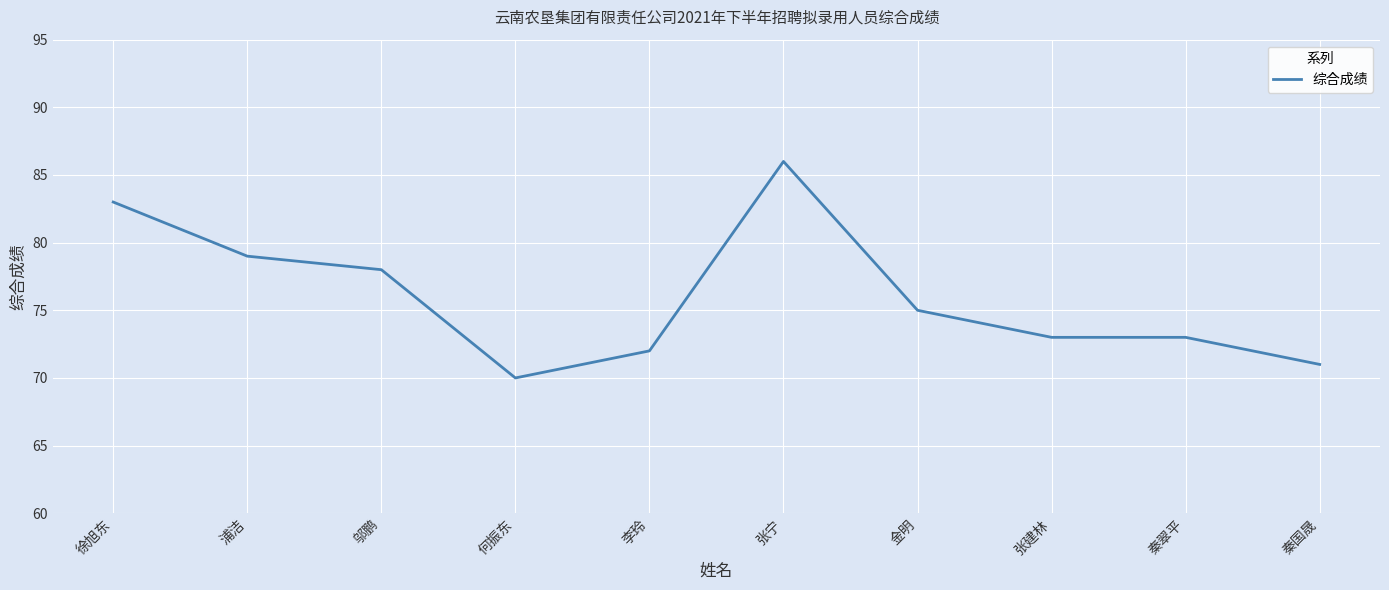

Is it true that the value at 徐旭东 is 83?

True